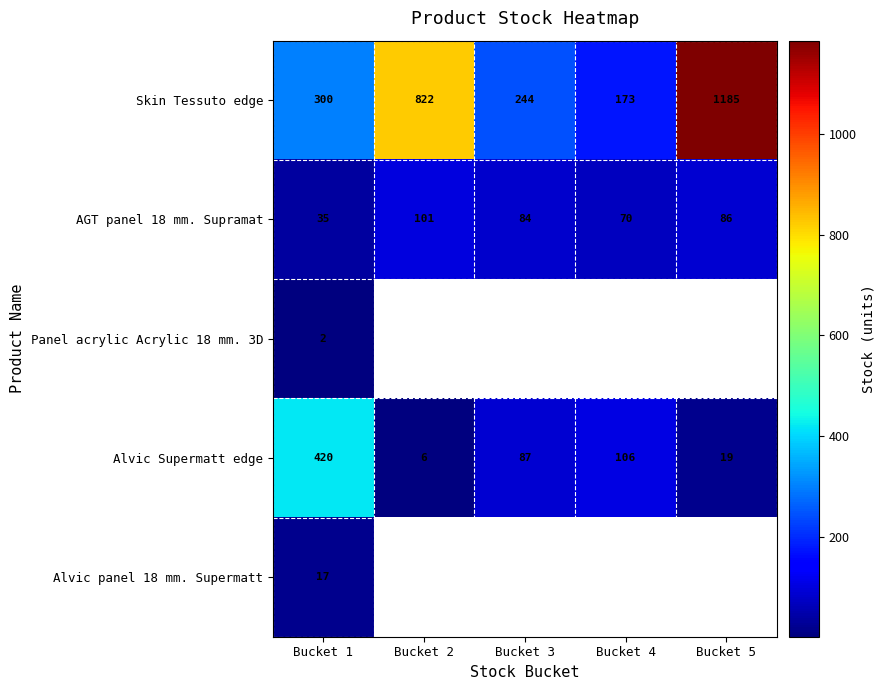

What is the difference between the second highest and minimum values in the Skin Tessuto edge series?

649